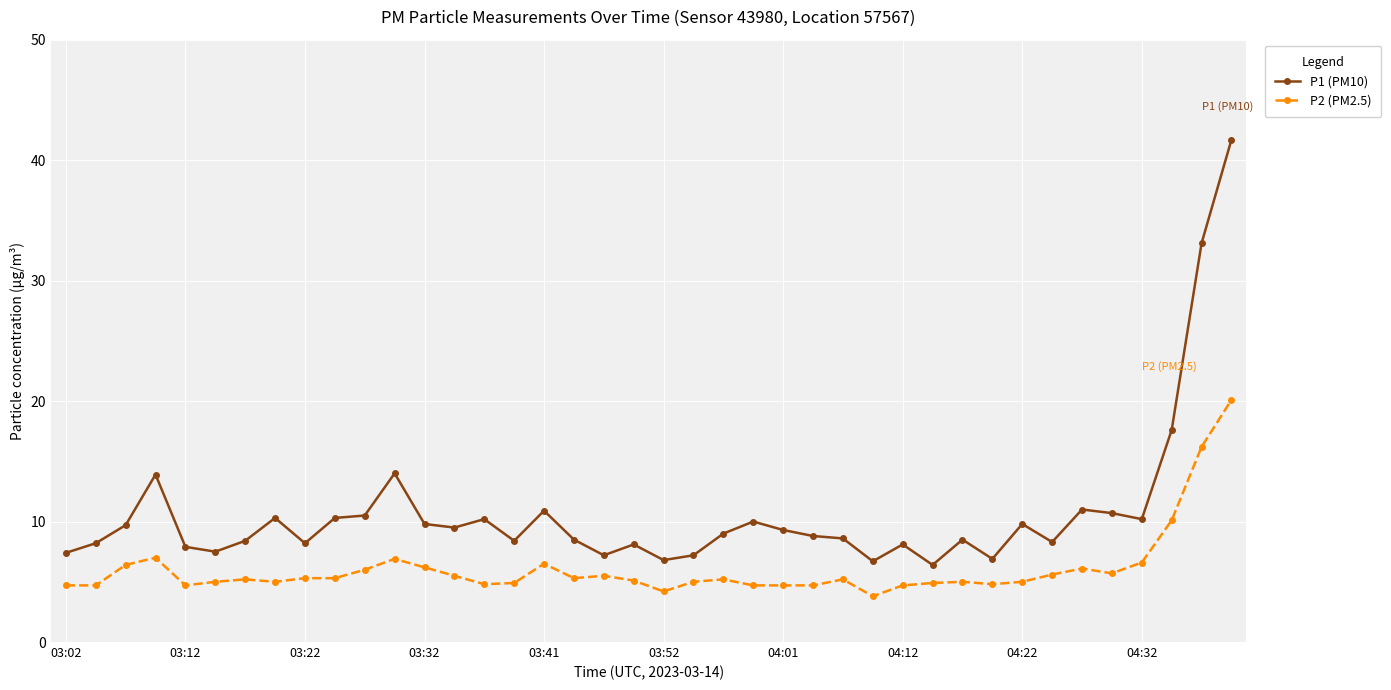

Which series has the largest total across all categories?

P1 (PM10)